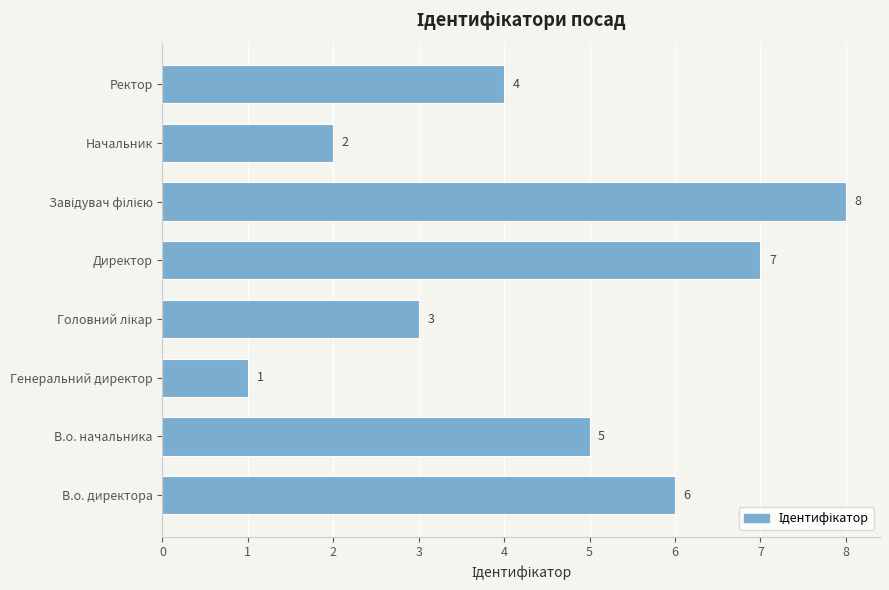

What is the smallest value displayed?

1